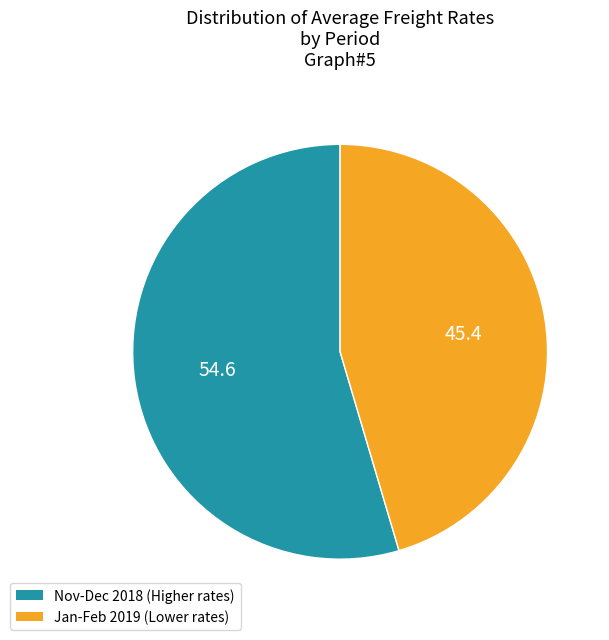

Is the sum of Nov-Dec 2018 (Higher rates) and Jan-Feb 2019 (Lower rates) greater than half?

Yes